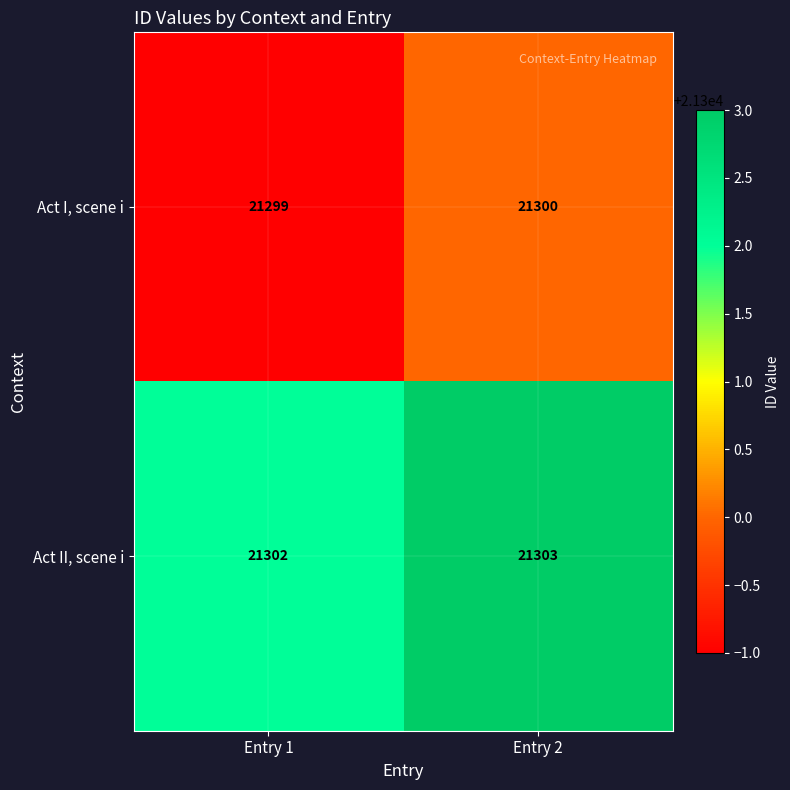

How many categories are shown in the chart?

2